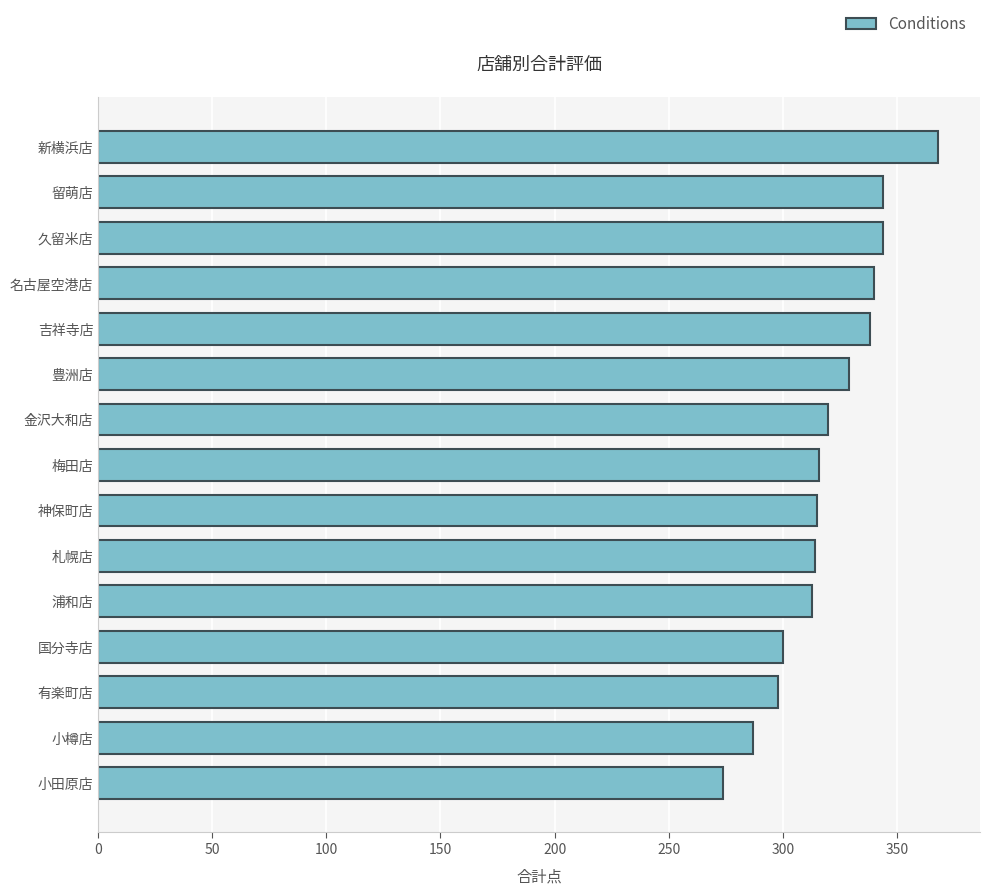

What is the sum of all values?

4800